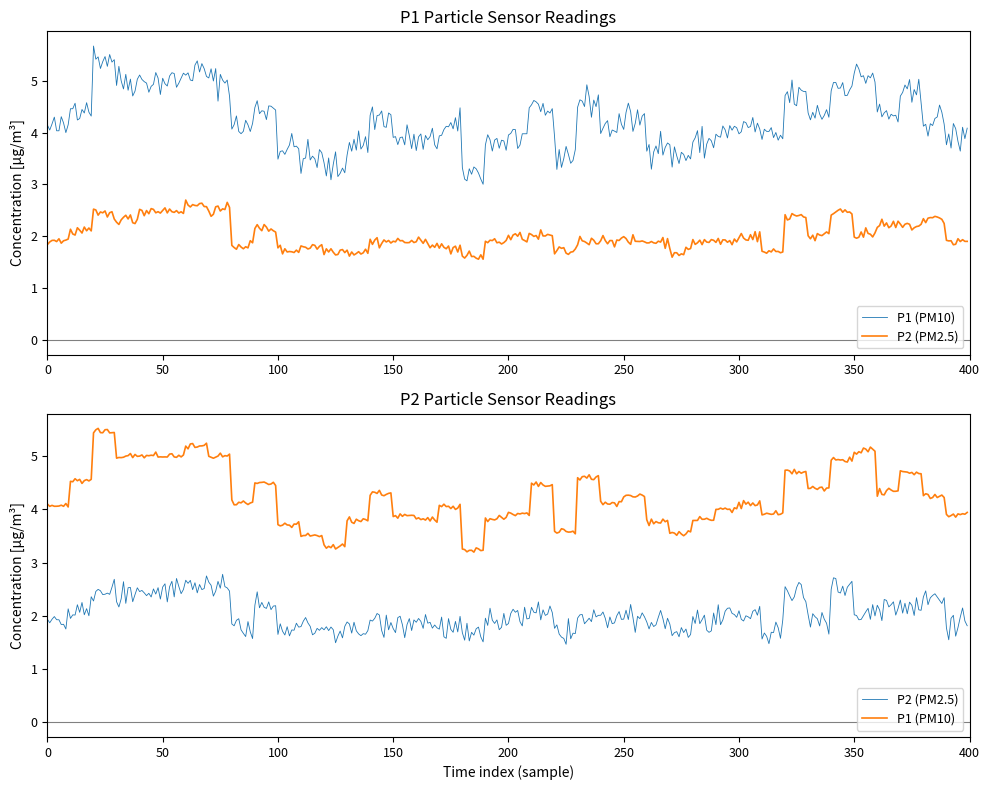

List the series in order of their peak value, highest first.

P1, P2